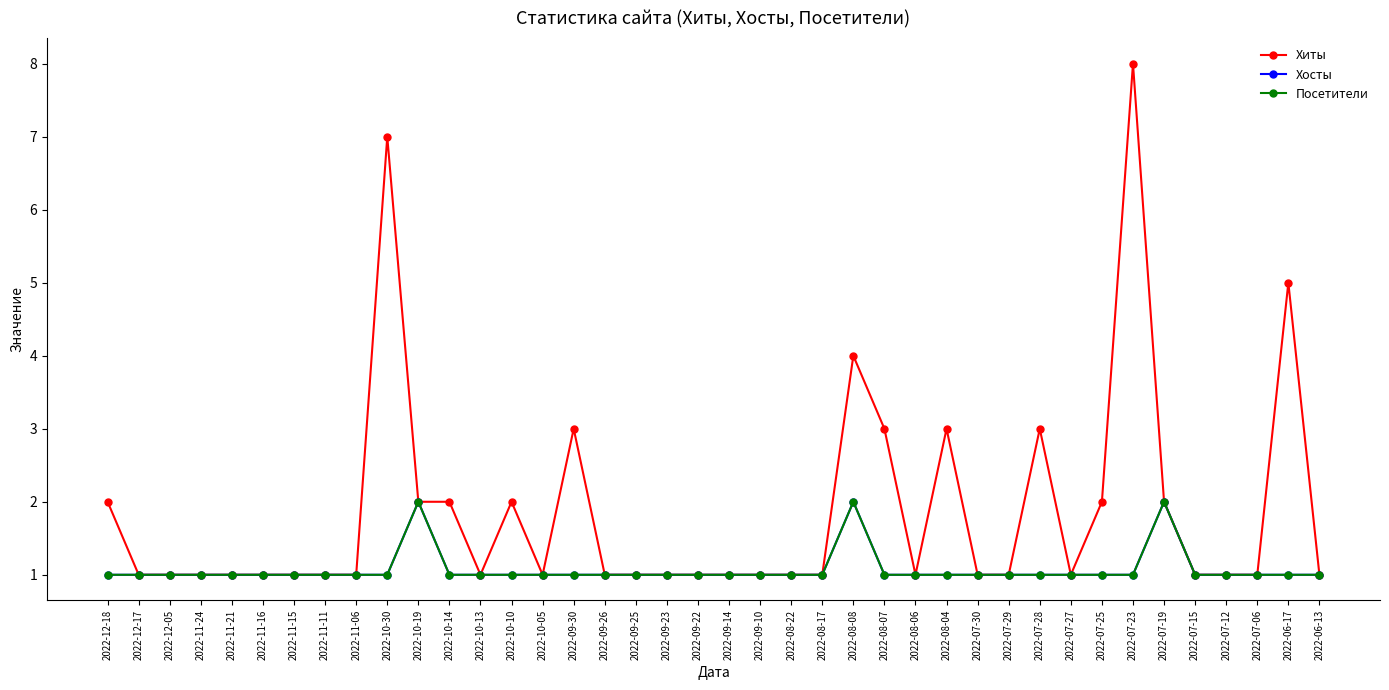

Between 2022-08-04 and 2022-07-27, which series saw the biggest shift?

Хиты